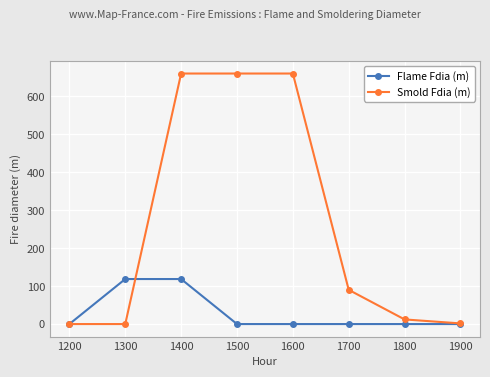

True or false: Smold Fdia (m) has more than 2 points higher than both neighbors.

False